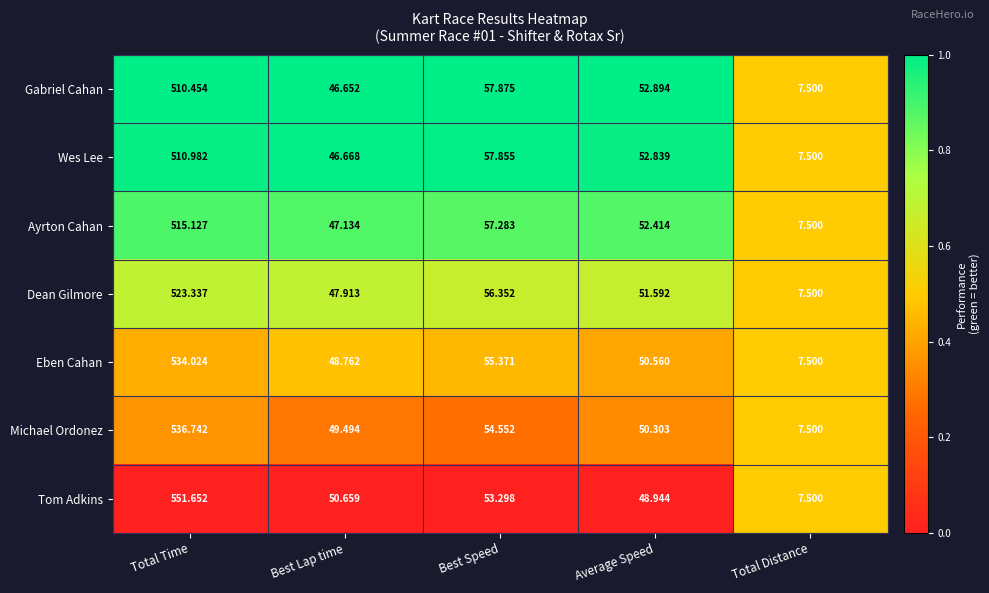

At which label does Dean Gilmore reach its peak?

Total Time